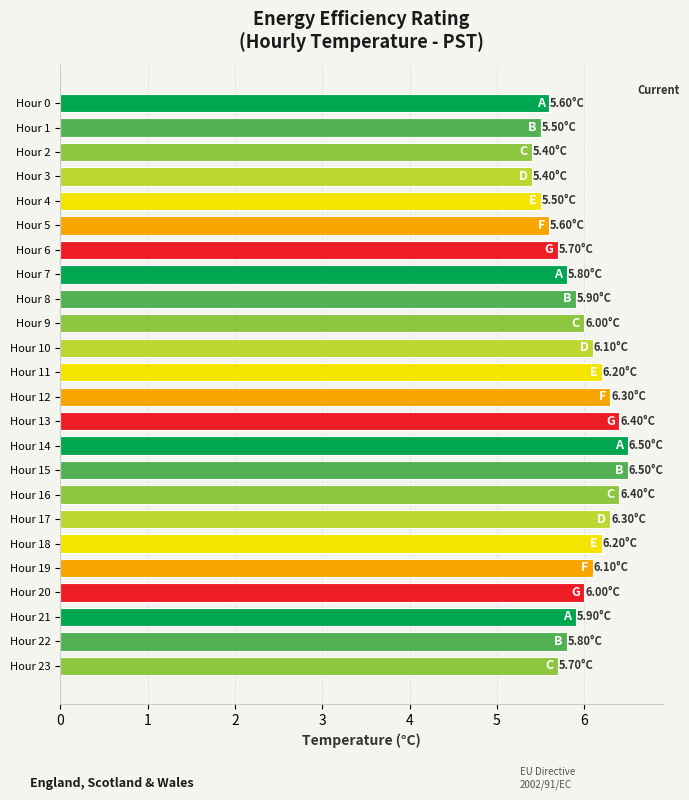

What is the difference between the values at Hour 13 and Hour 21?

0.5